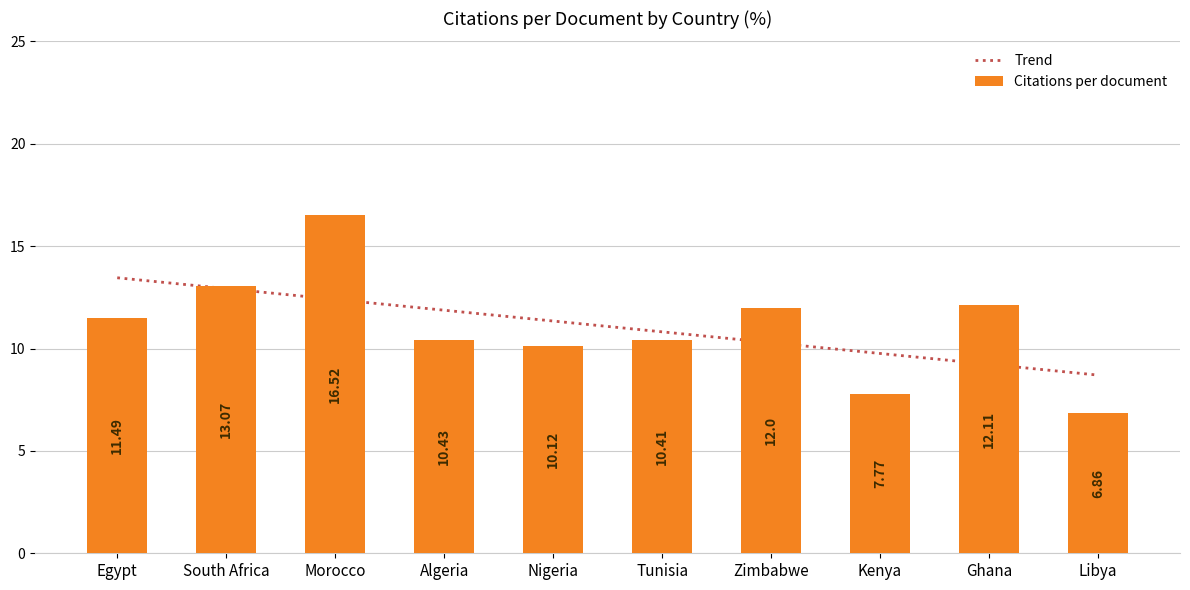

Rank the series at Ghana from lowest to highest value.

Trend, Citations per document